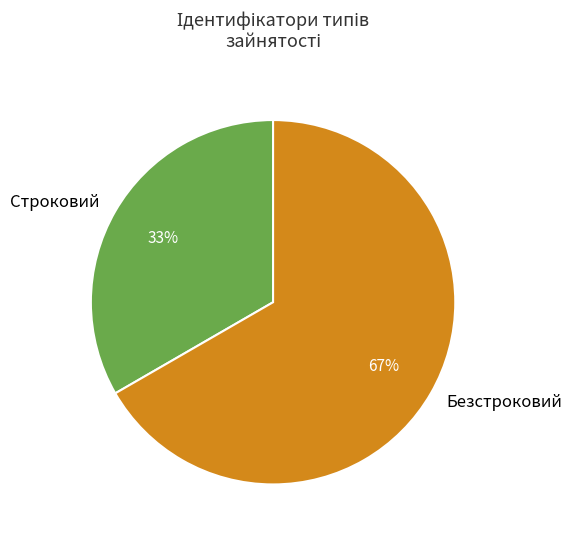

What is the smallest slice in the pie chart?

Строковий